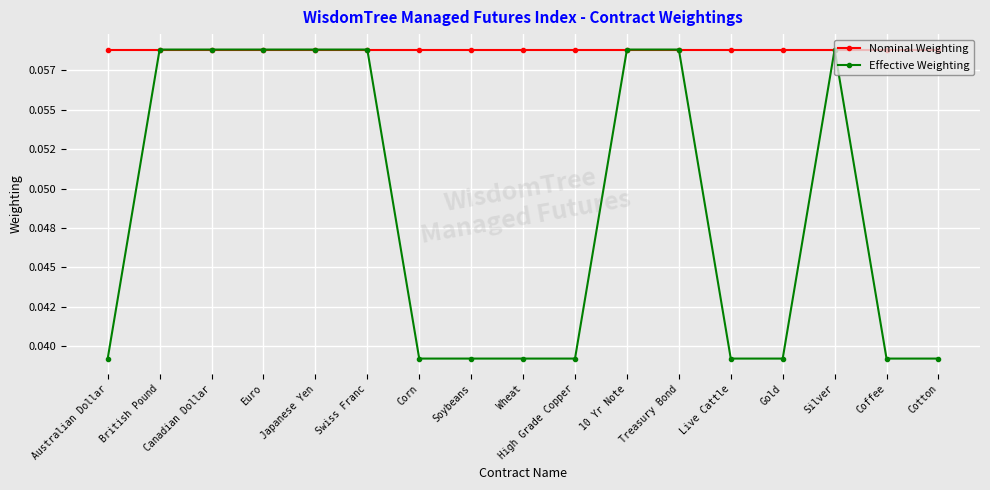

True or false: Nominal Weighting and Effective Weighting intersect in this chart.

False